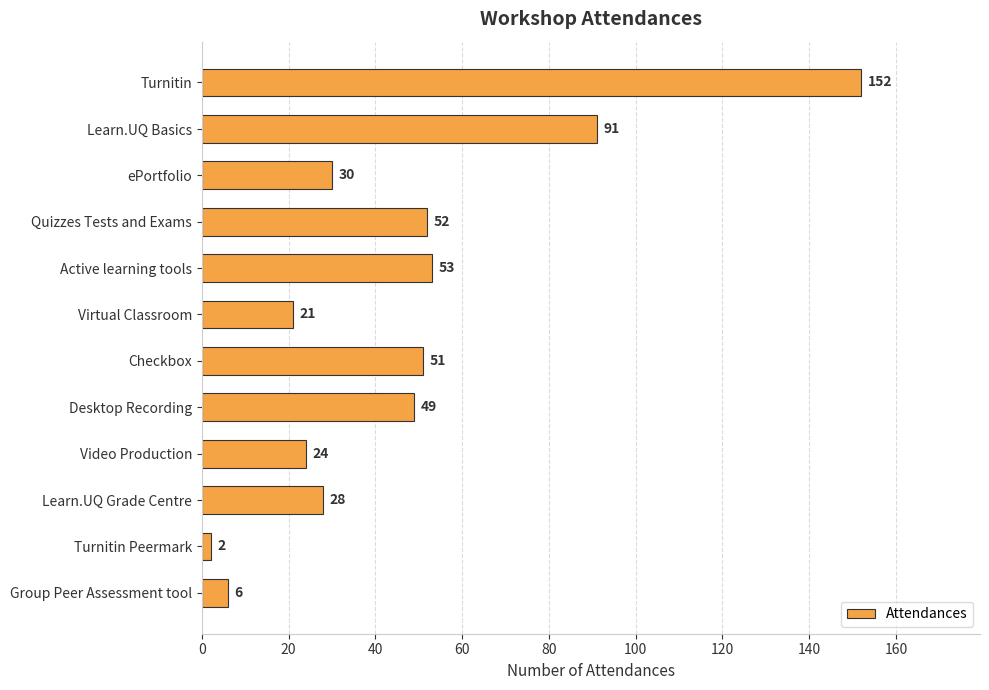

Rank the categories by value from lowest to highest.

Turnitin Peermark, Group Peer Assessment tool, Virtual Classroom, Video Production, Learn.UQ Grade Centre, ePortfolio, Desktop Recording, Checkbox, Quizzes Tests and Exams, Active learning tools, Learn.UQ Basics, Turnitin